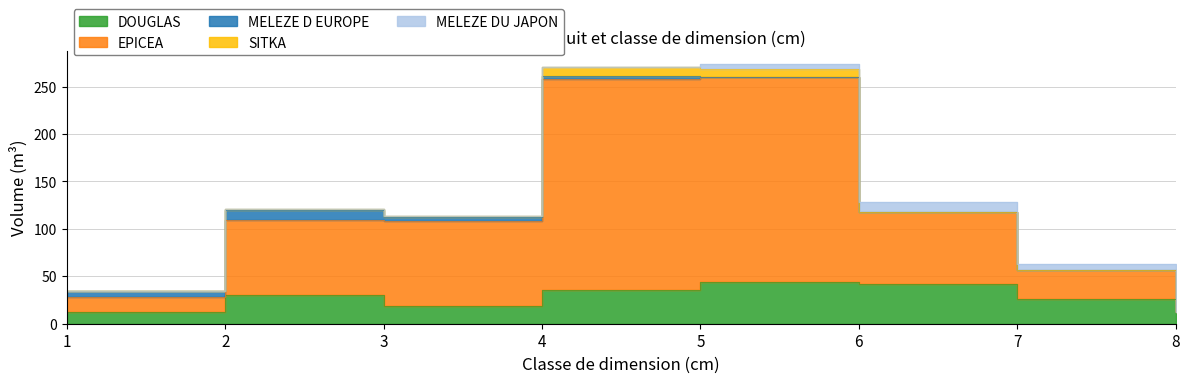

What is the difference between the maximum and minimum values in the MELEZE DU JAPON series?

10.1